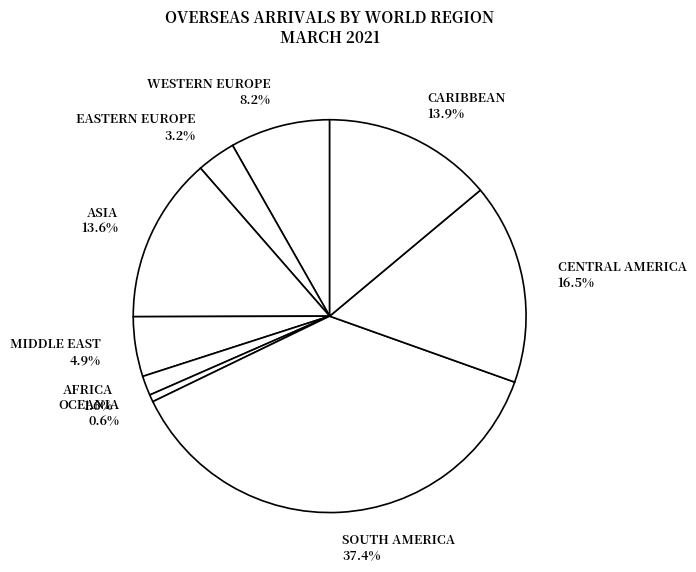

To the nearest percent, what is the combined percentage of SOUTH AMERICA and MIDDLE EAST?

42%